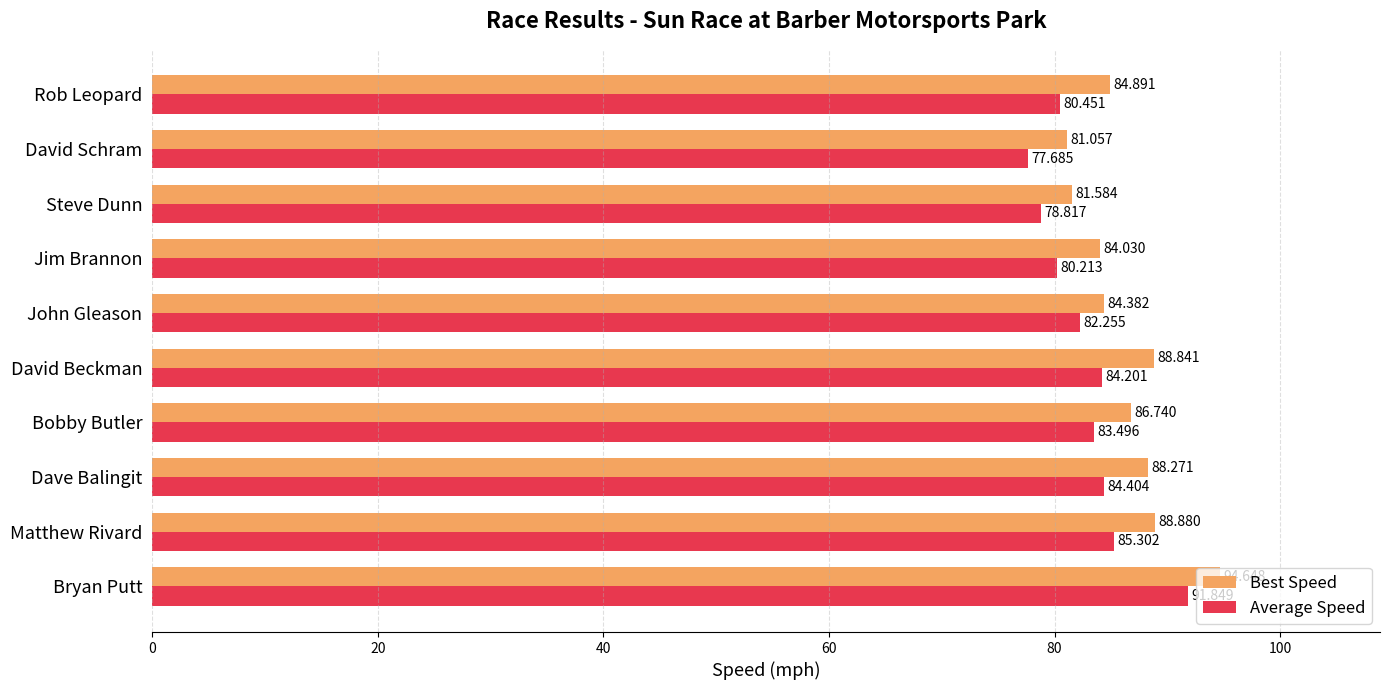

At which label does Best Speed reach its minimum?

David Schram